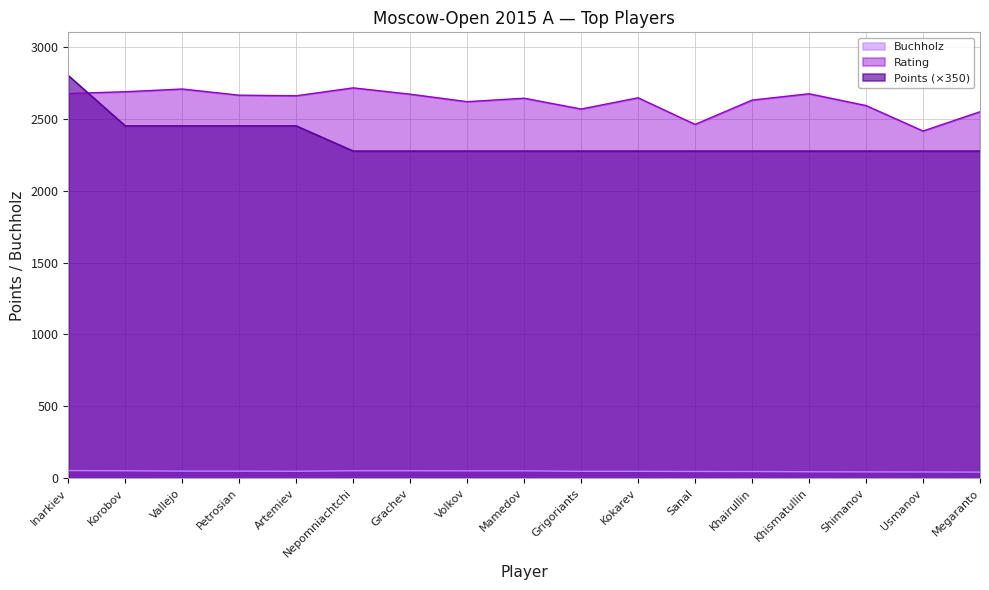

What is the label of the 3rd point from the left?

Vallejo